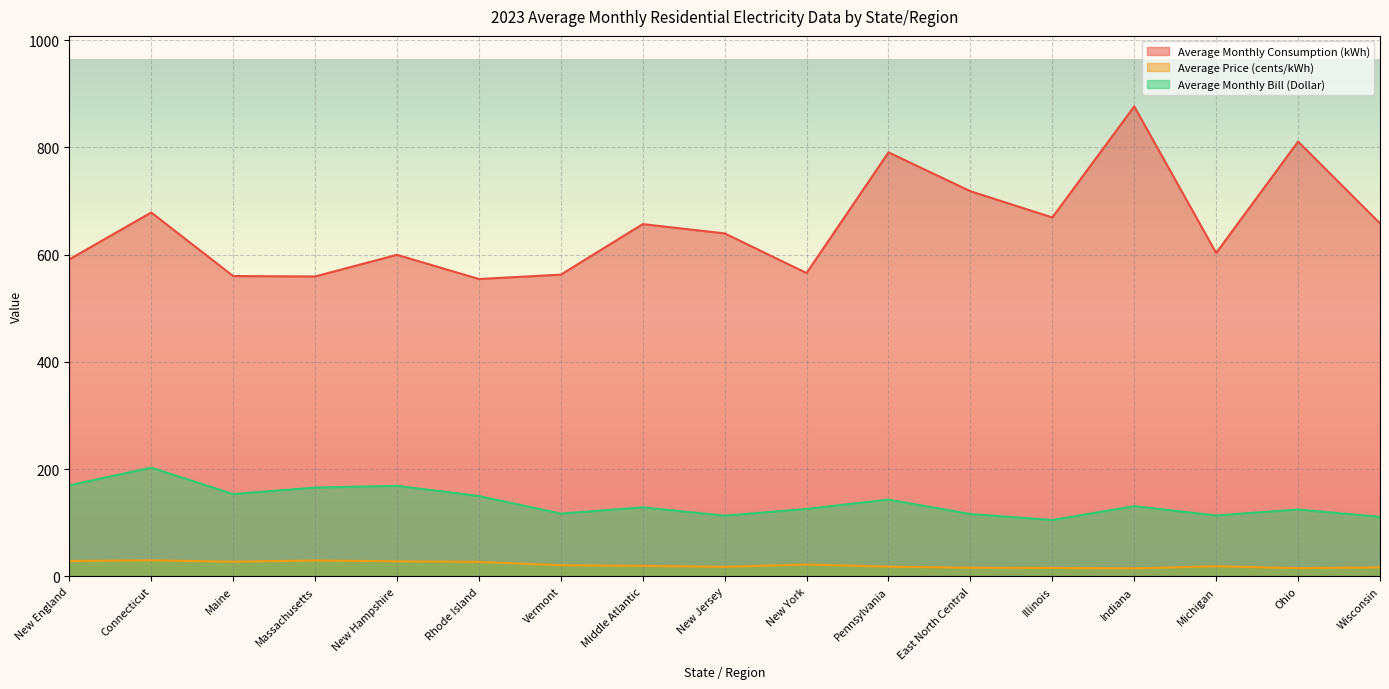

True or false: Average Monthly Consumption (kWh) has more than 2 points higher than both neighbors.

True